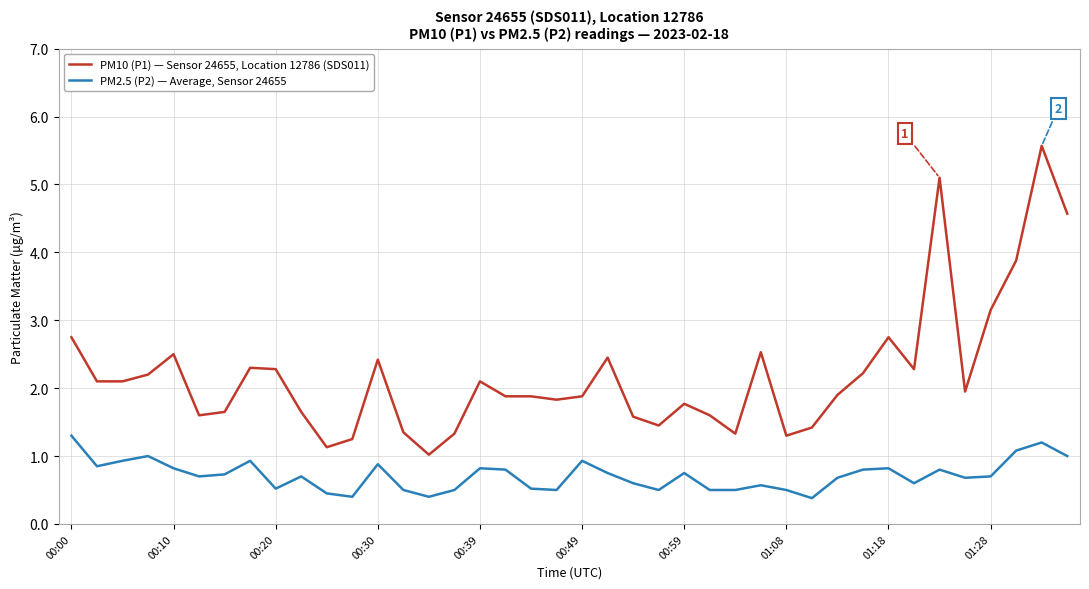

True or false: PM2.5 (P2) — Average, Sensor 24655 and PM10 (P1) — Sensor 24655, Location 12786 (SDS011) cross at least once.

False